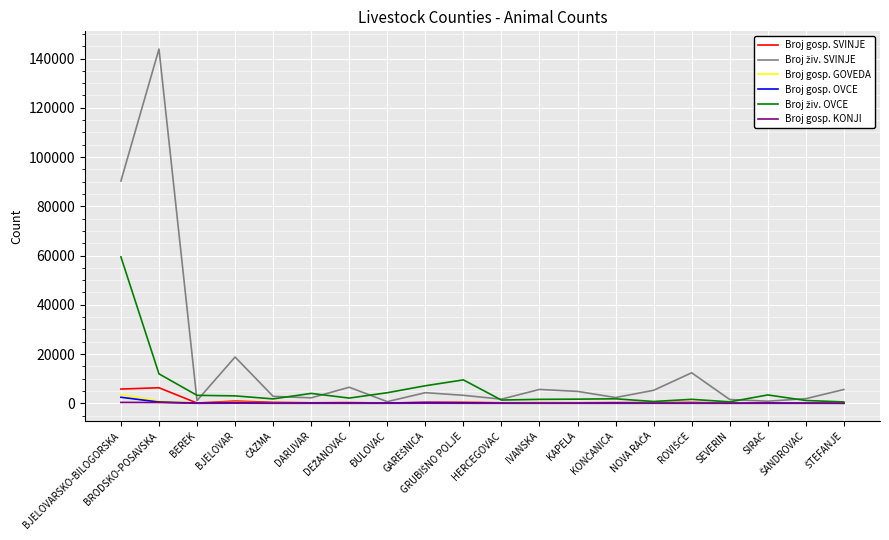

What is the highest value of the Broj gosp. GOVEDA series?

3566